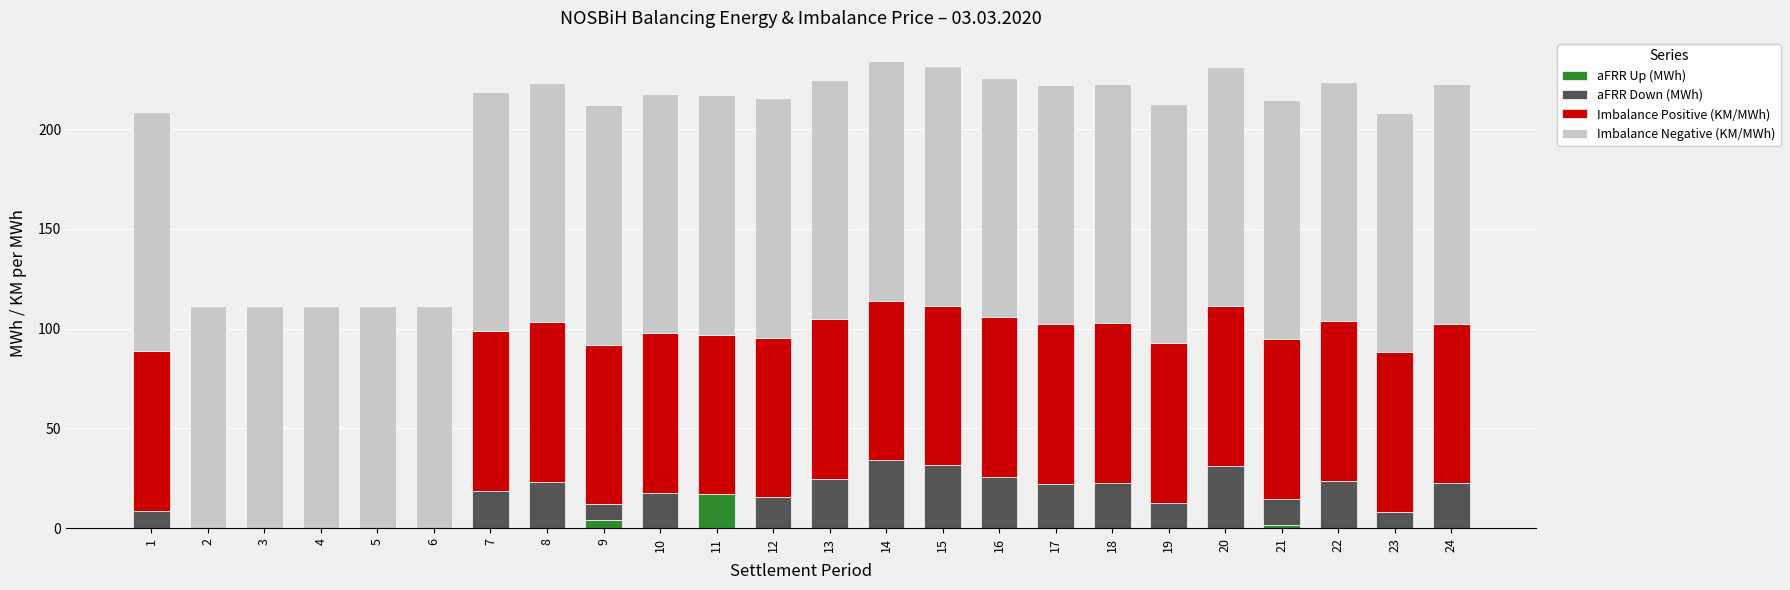

What is the total value across all series at 4?

111.6